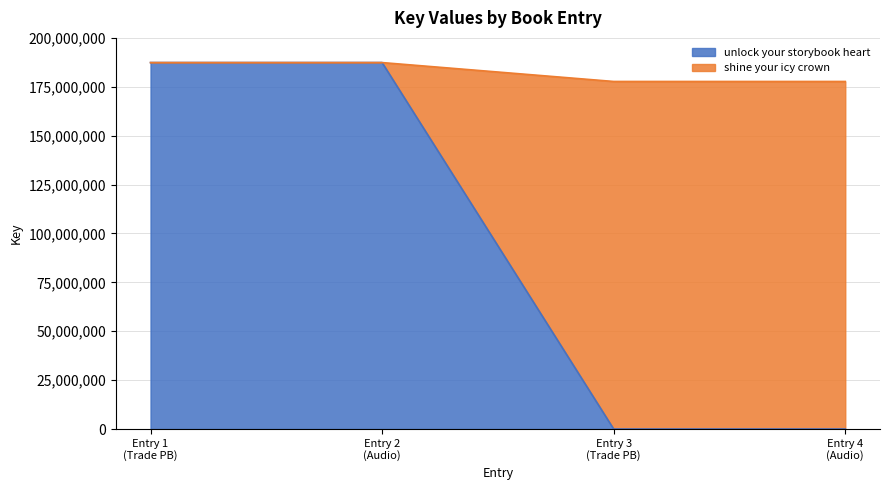

What is the difference between the maximum and second lowest values in the unlock your storybook heart series?

187376679